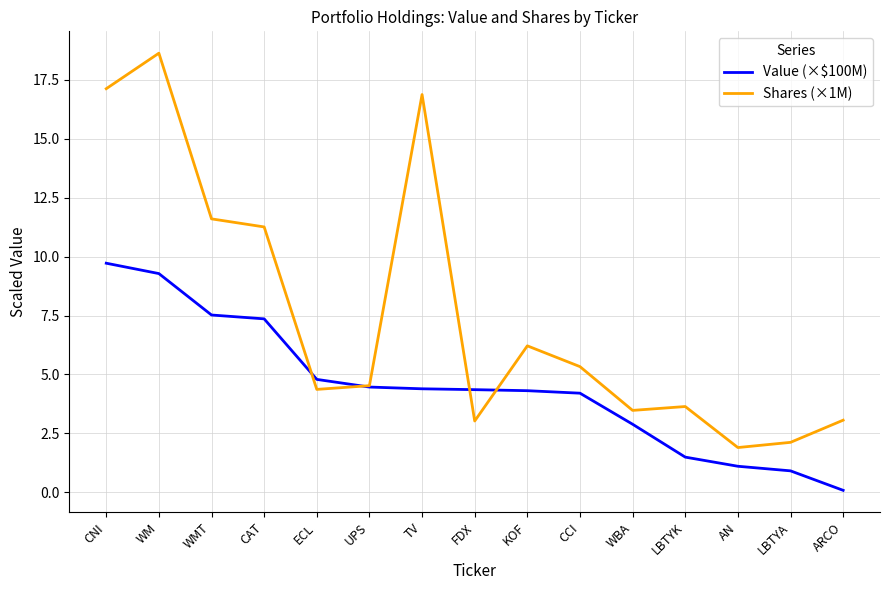

Rank the series by their average value, from lowest to highest.

Value (×$100M), Shares (×1M)